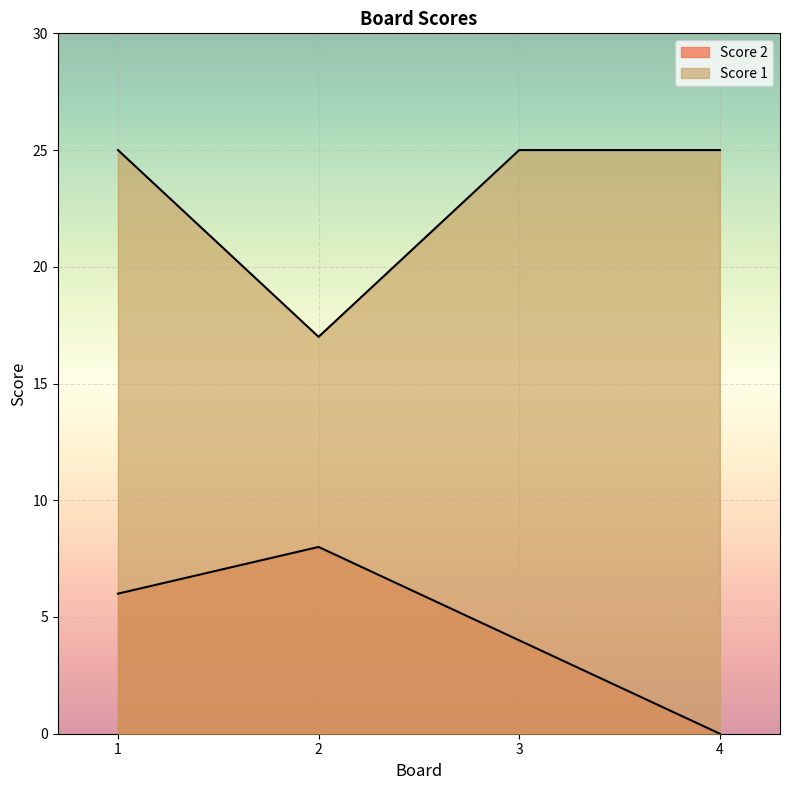

At which category does Score 1 reach its first local valley?

2